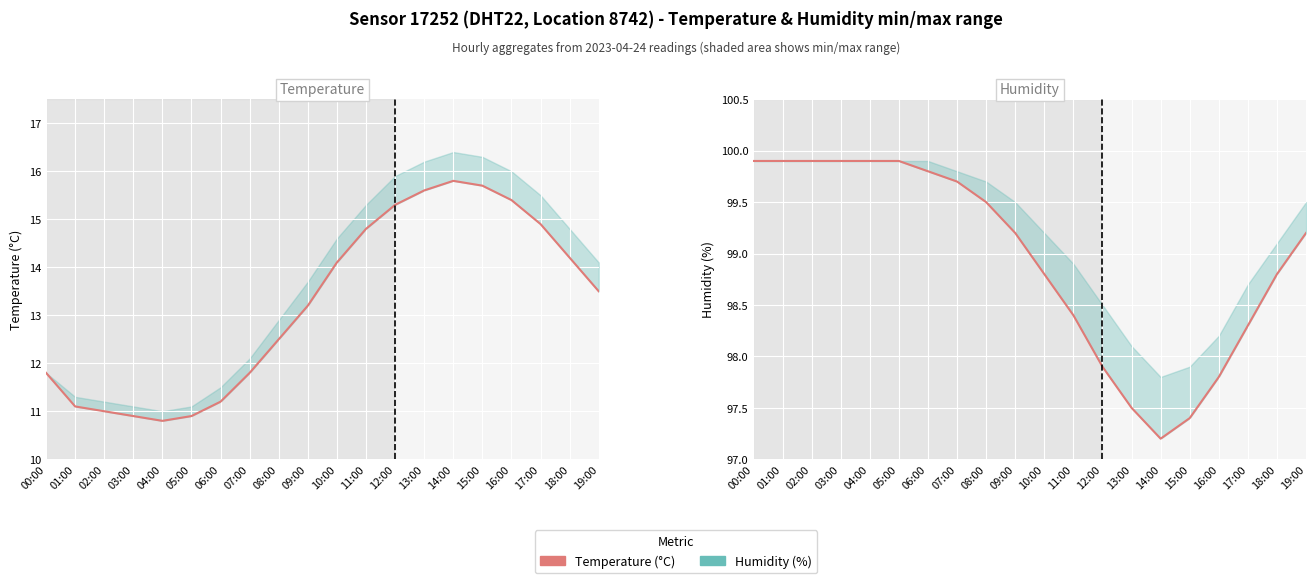

True or false: humidity has more than 2 interior local peaks.

False